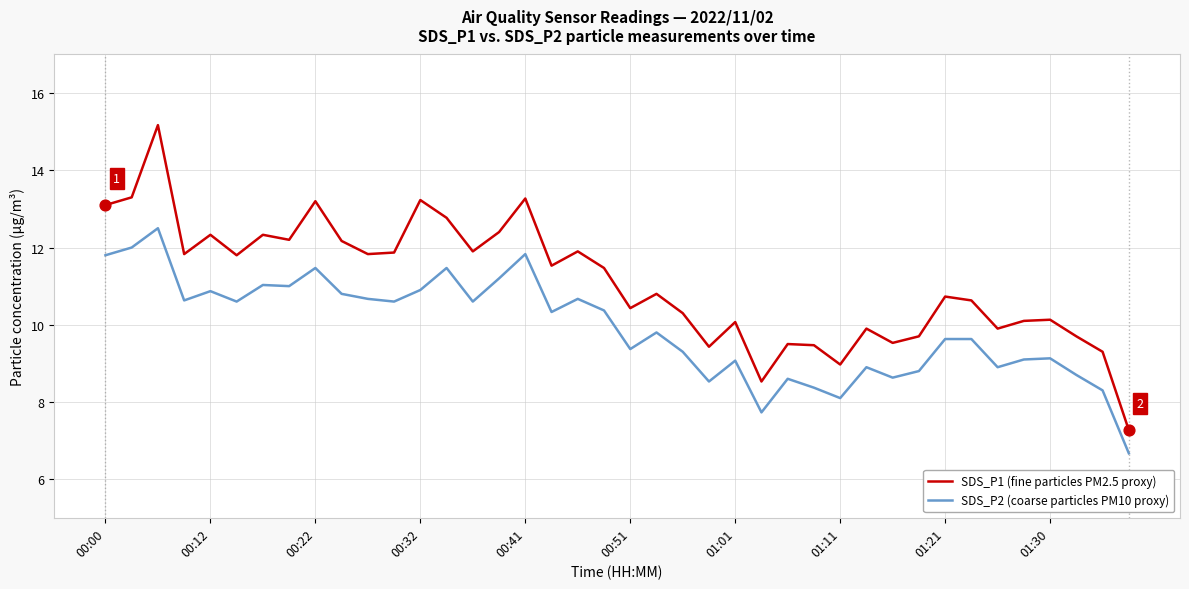

What is the lowest value of the SDS_P2 (coarse particles PM10 proxy) series?

6.7